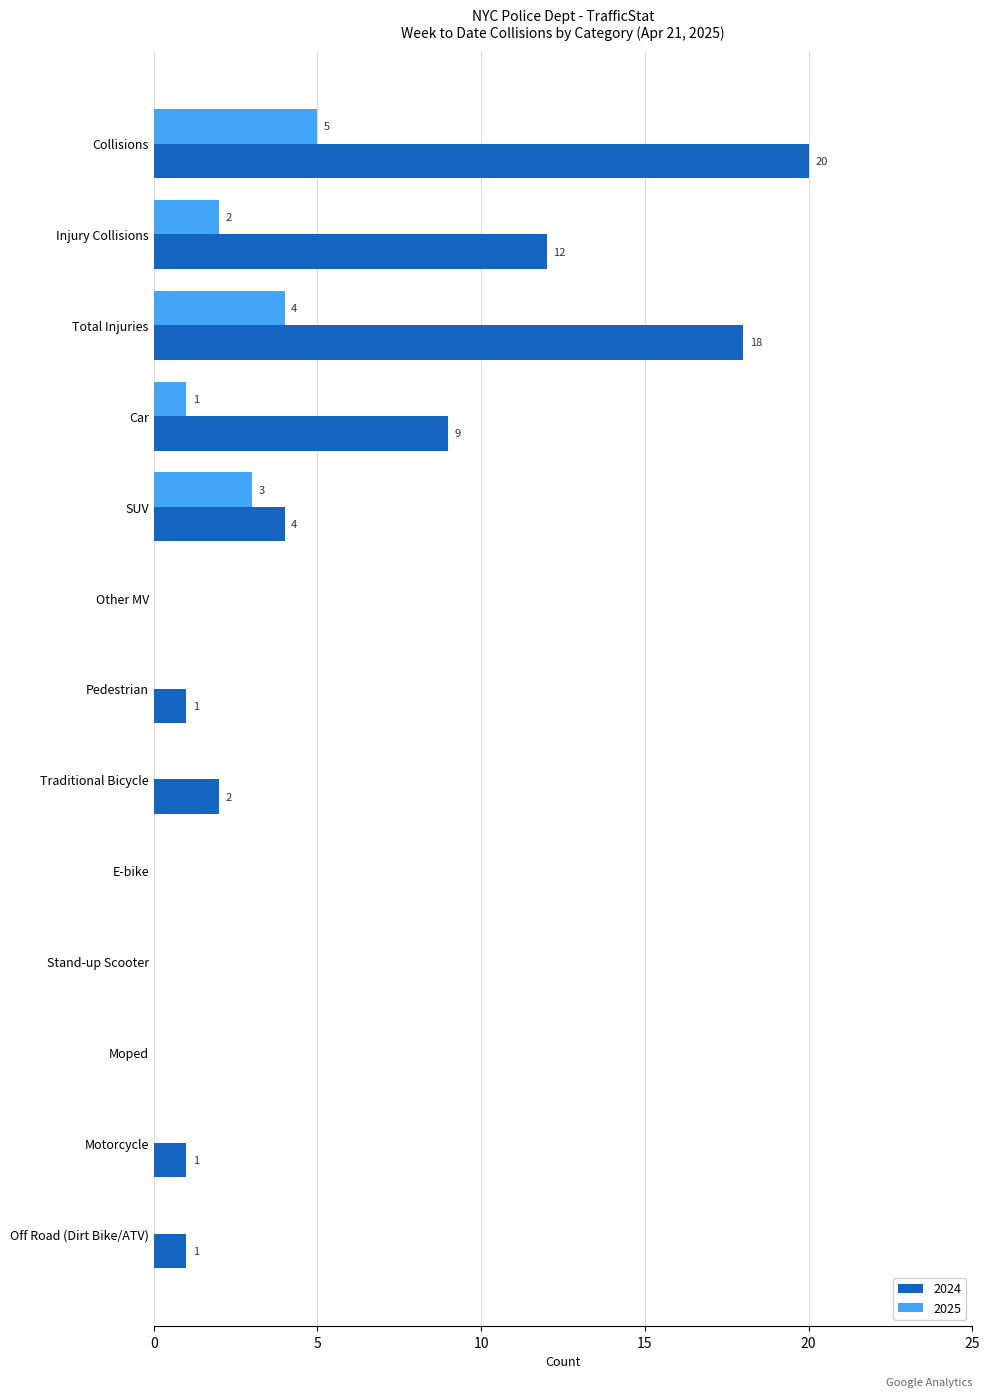

Which series has the widest spread of values?

2024